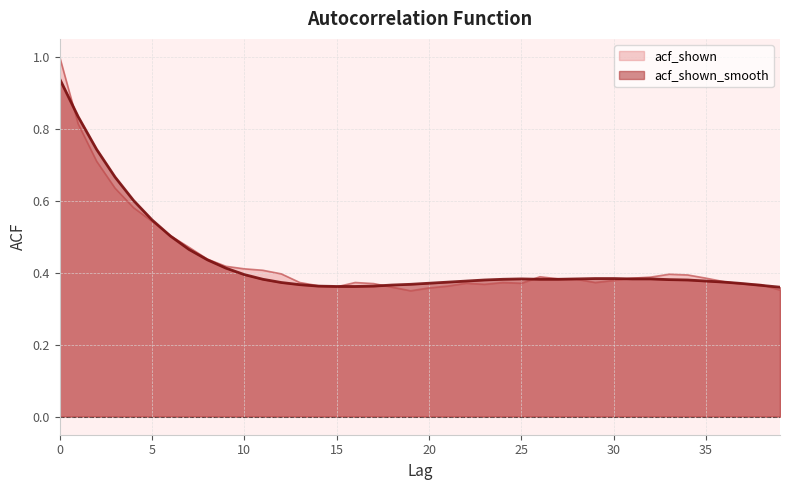

At how many categories does at least one series exceed 0?

40